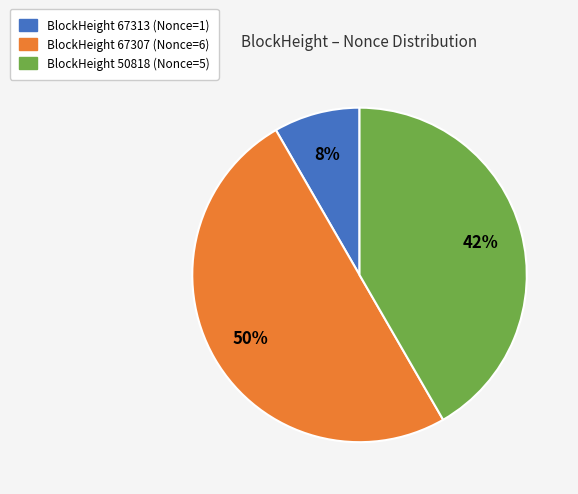

To the nearest percent, what is the average slice percentage?

33%